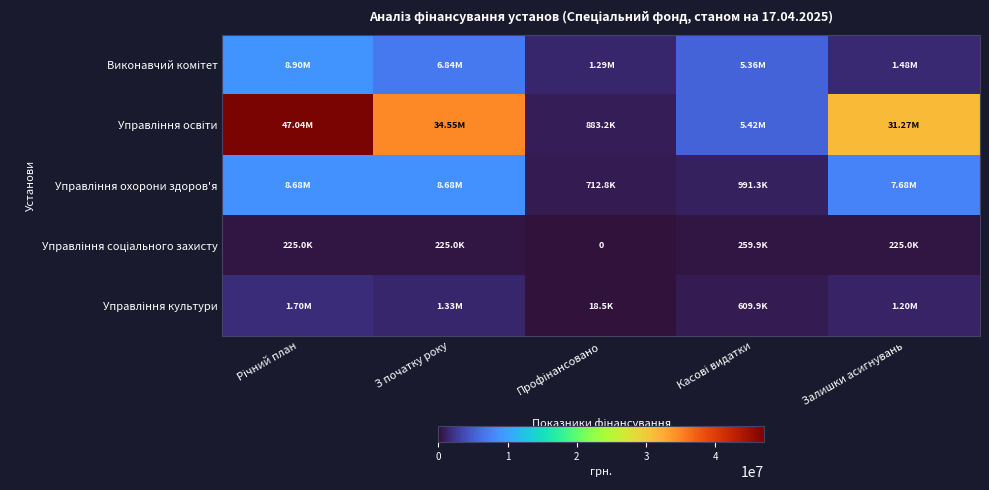

At how many categories does at least one series exceed 27170329?

3